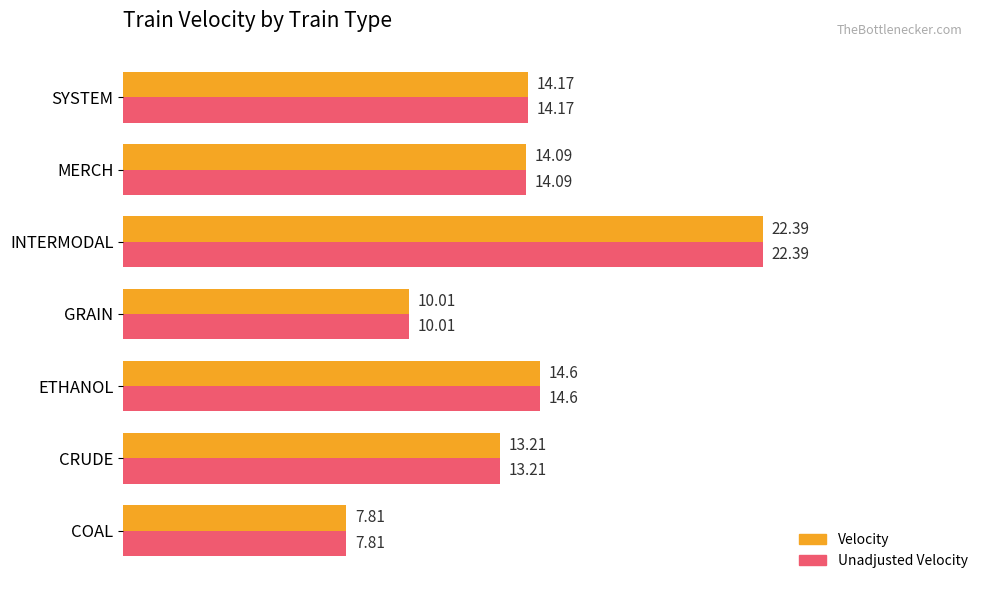

Which category has the highest value in the Unadjusted Velocity series?

INTERMODAL